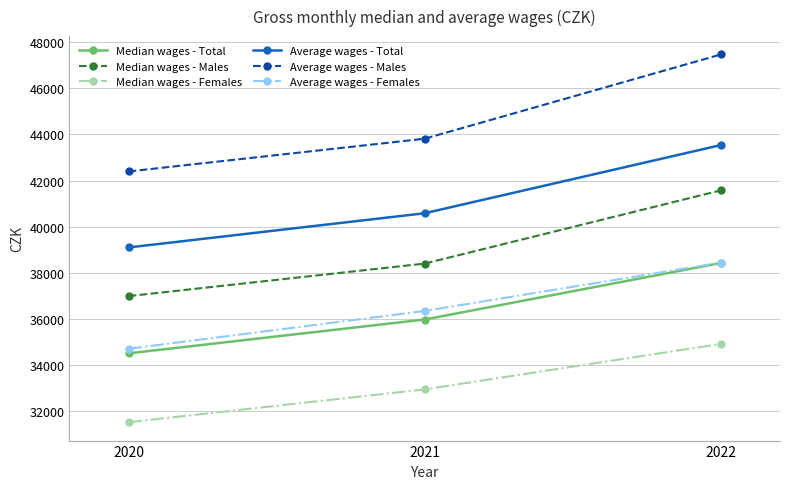

What is the minimum value shown in the chart?

31536